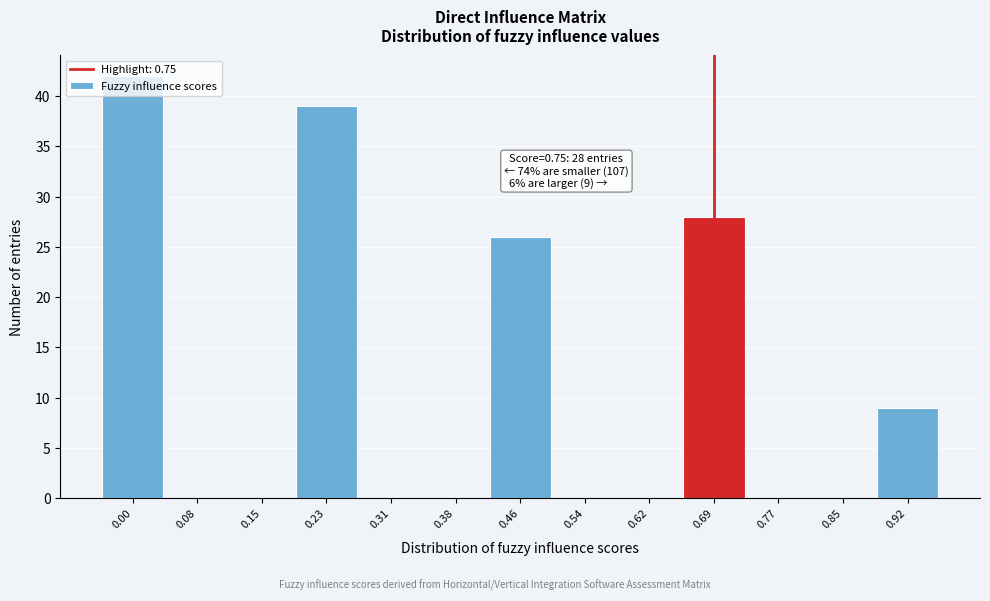

Is it true that the value at 0.92 is 4?

False